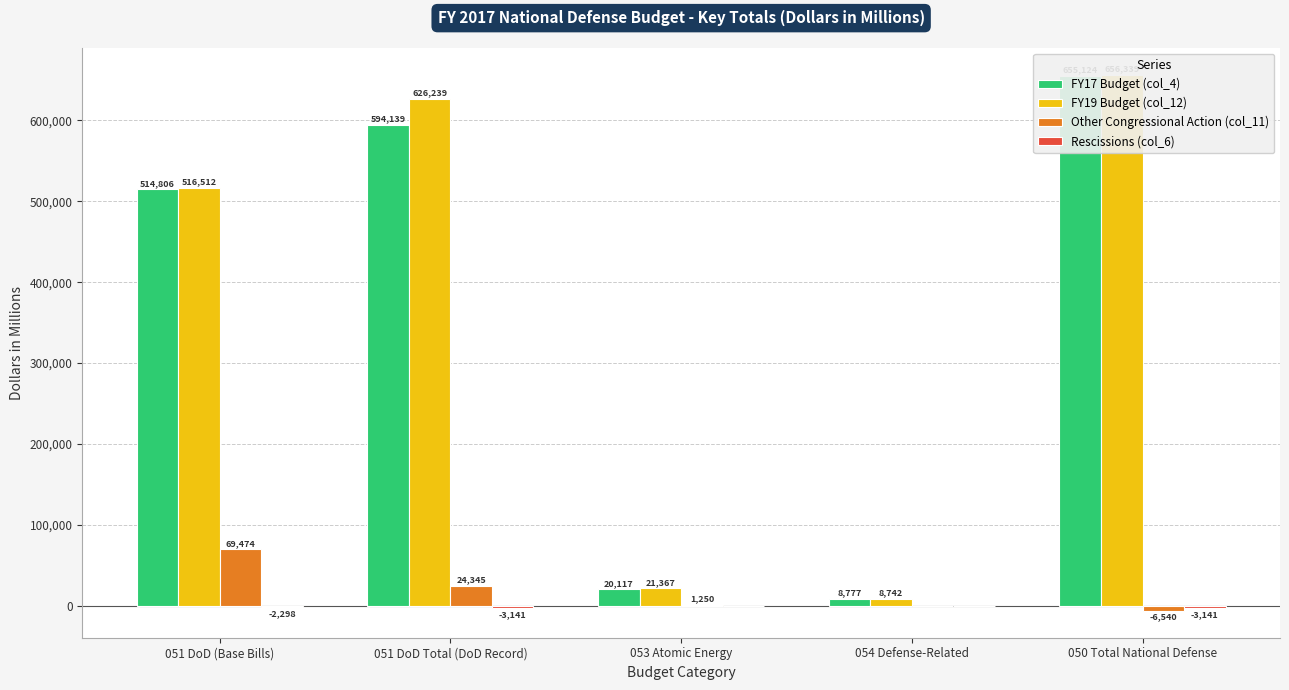

How many values in Other Congressional Action (col_11) are above zero?

3